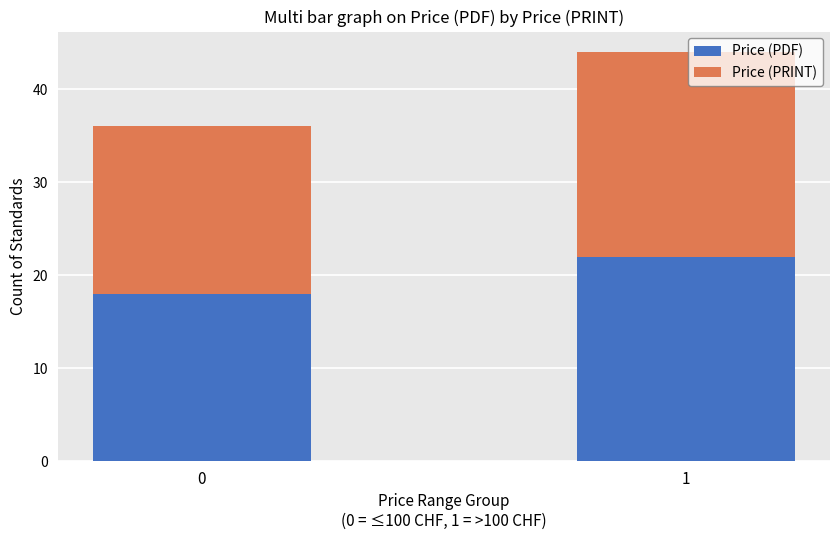

Reading left to right, transcribe the values for Price (PDF).

0=18	1=22